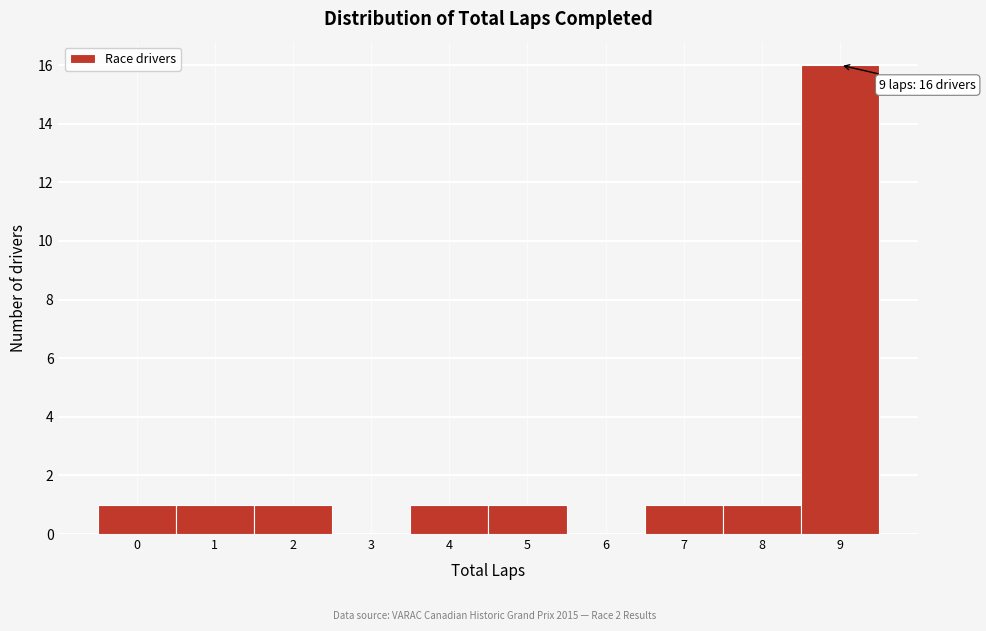

Which range on the x-axis has the tallest bar?

8.5 to 9.5